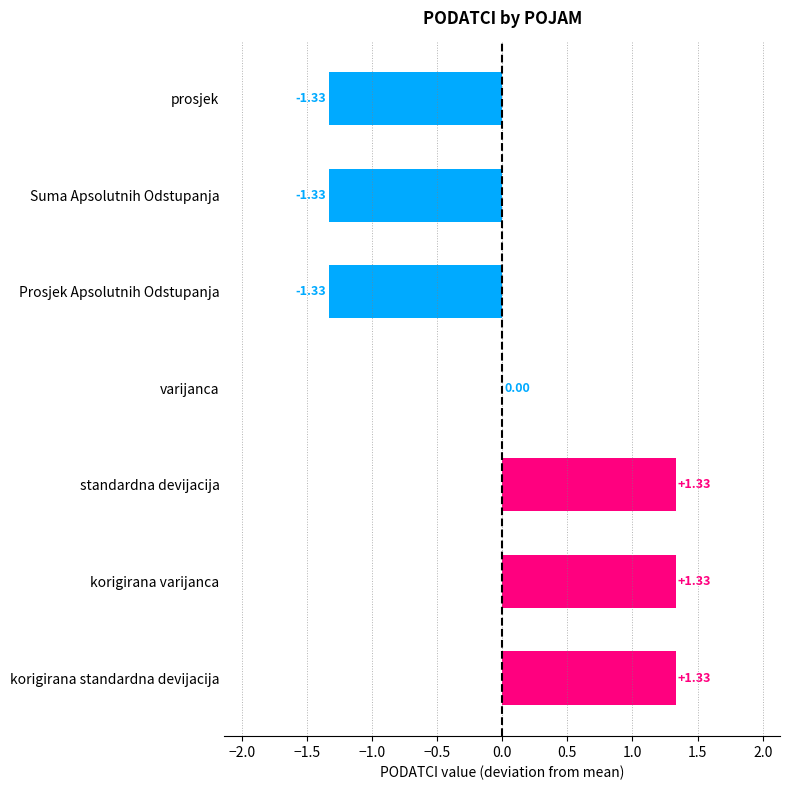

Which has a higher value, Suma Apsolutnih Odstupanja or standardna devijacija?

standardna devijacija